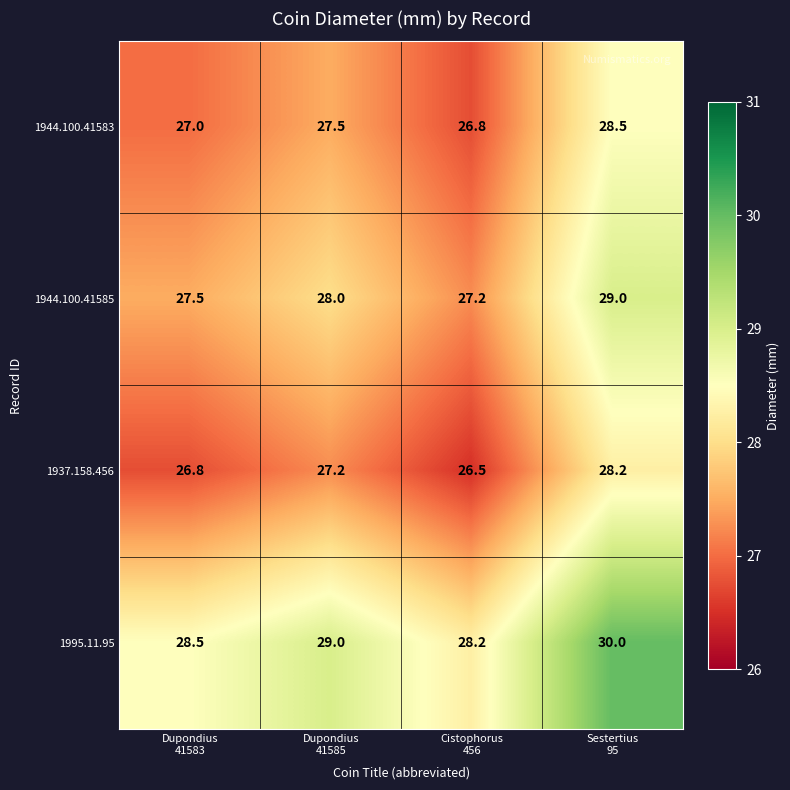

What is the lowest value of the 1944.100.41585 series?

27.2